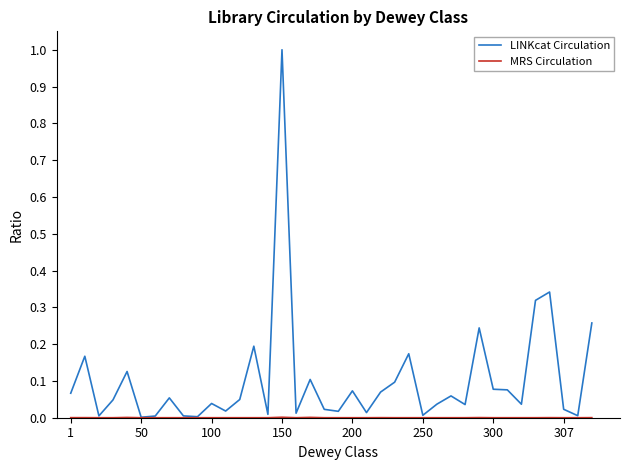

Which series has the largest total across all categories?

LINKcat Circulation